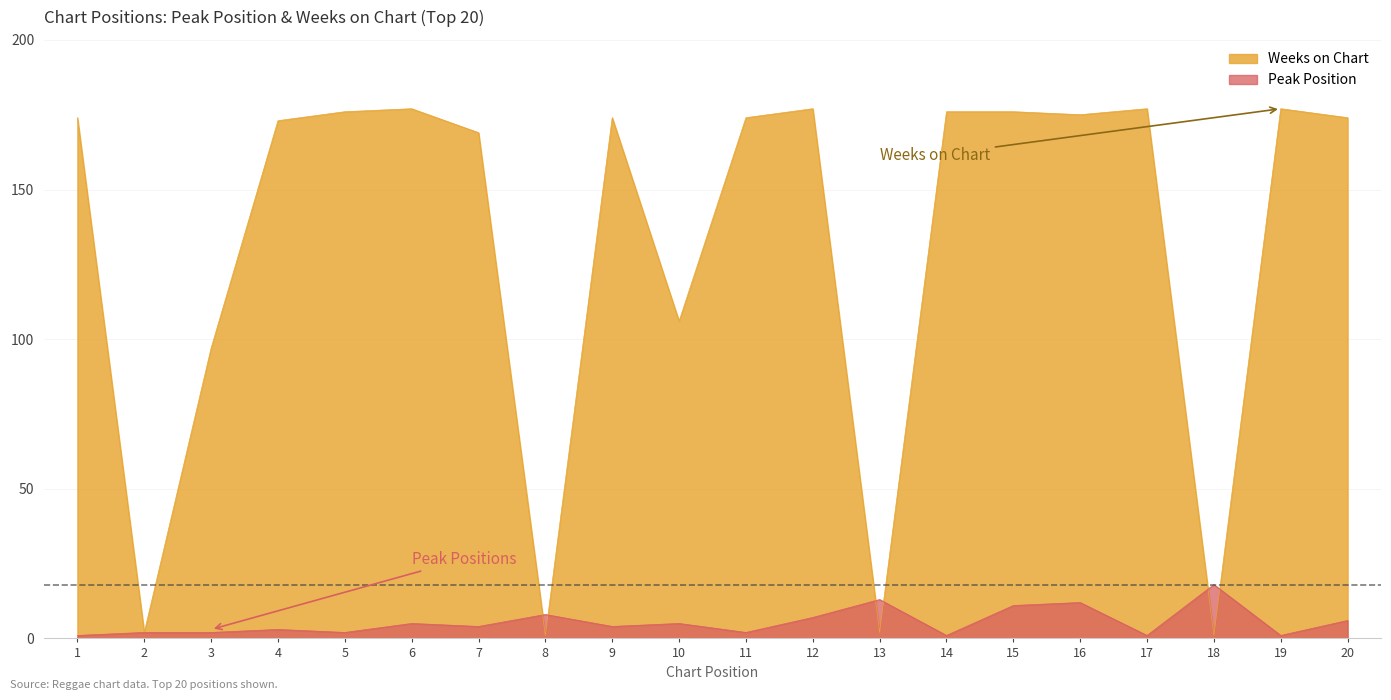

Which category has the highest value in the Weeks on Chart series?

6